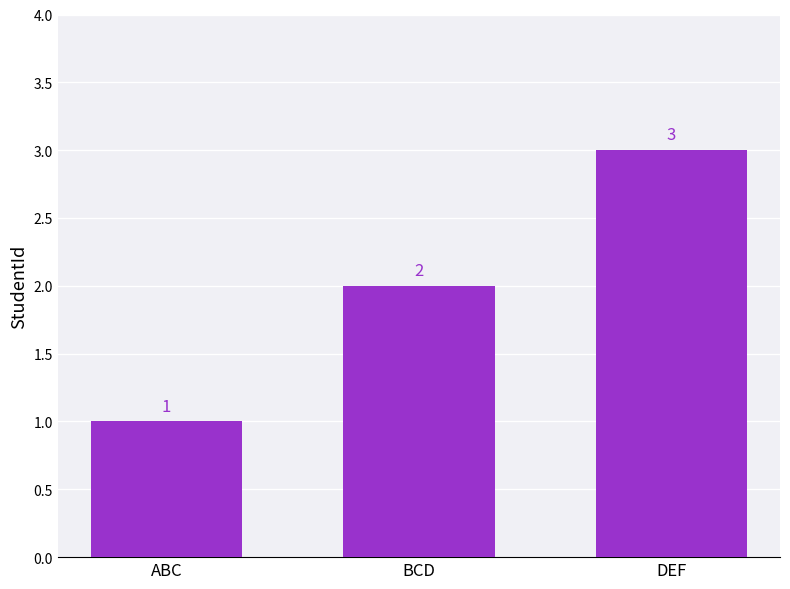

The value at ABC is 1. True or false?

True